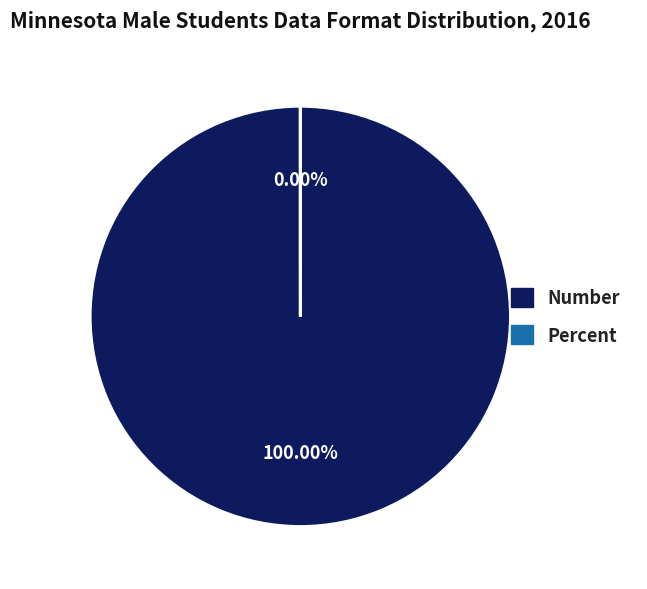

Does Percent account for over 50% of the chart?

No